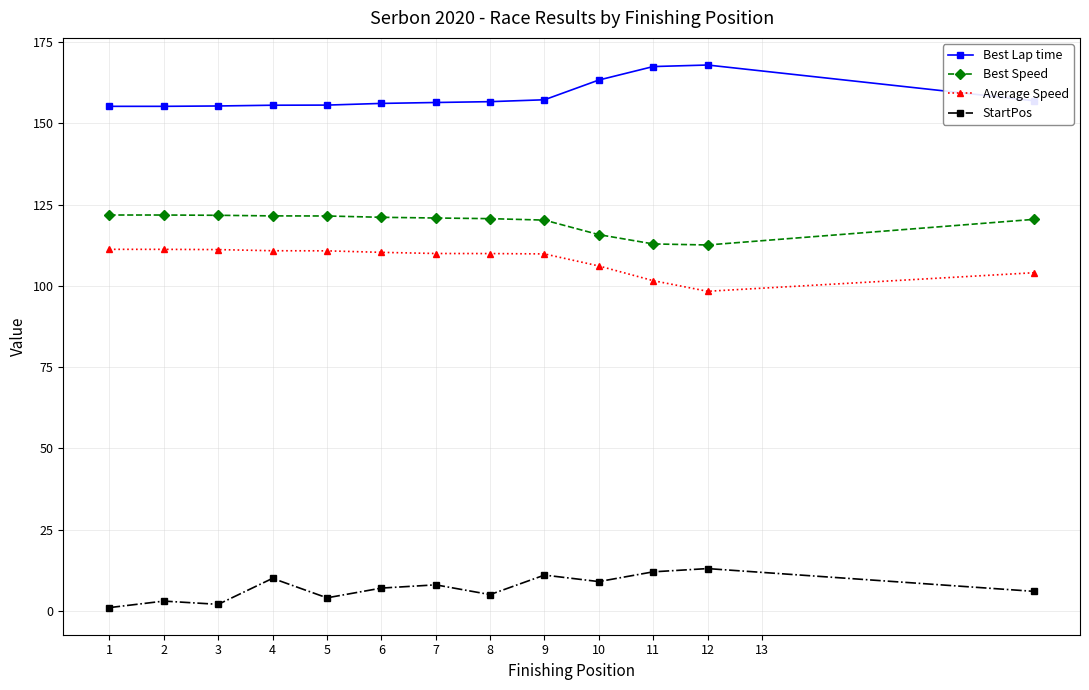

What is the difference between the maximum and second lowest values in the StartPos series?

11.0